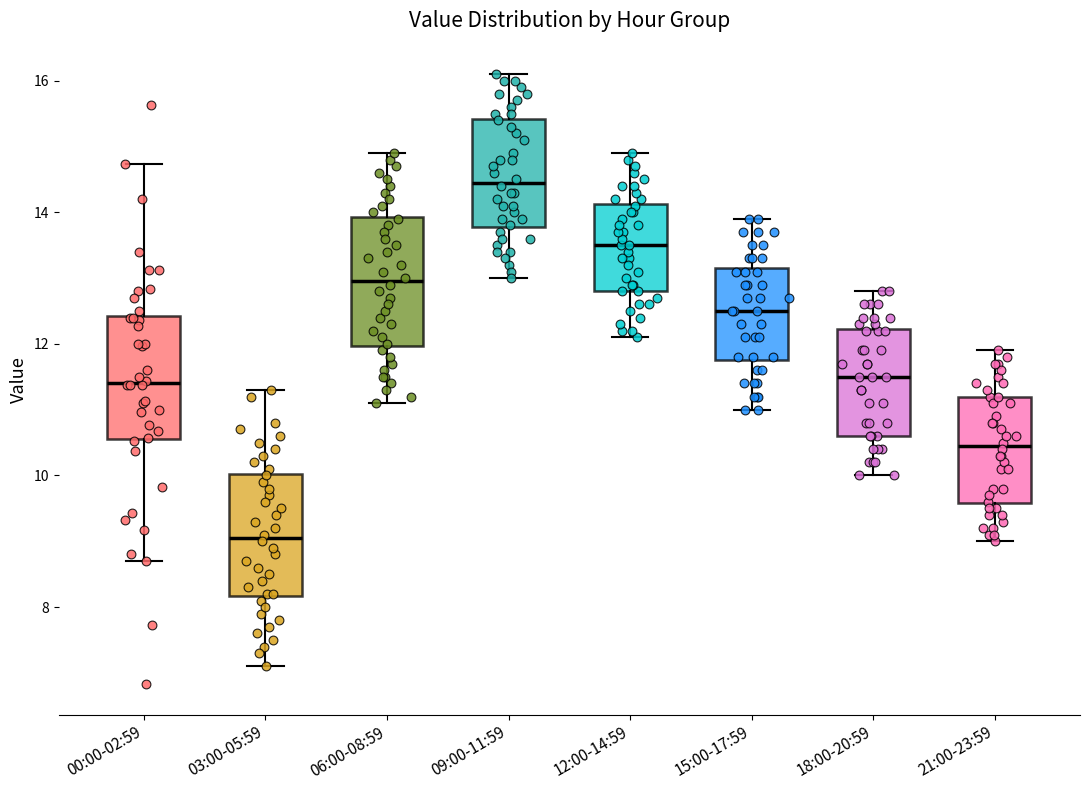

Where does the median line of the box for 09:00-11:59 sit on the y-axis? The values are not printed on the chart, so give them approximately, as read against the axis.

14.4